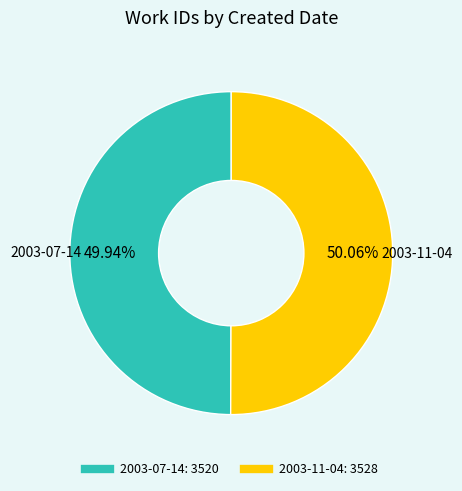

How many slices are in this pie chart?

2